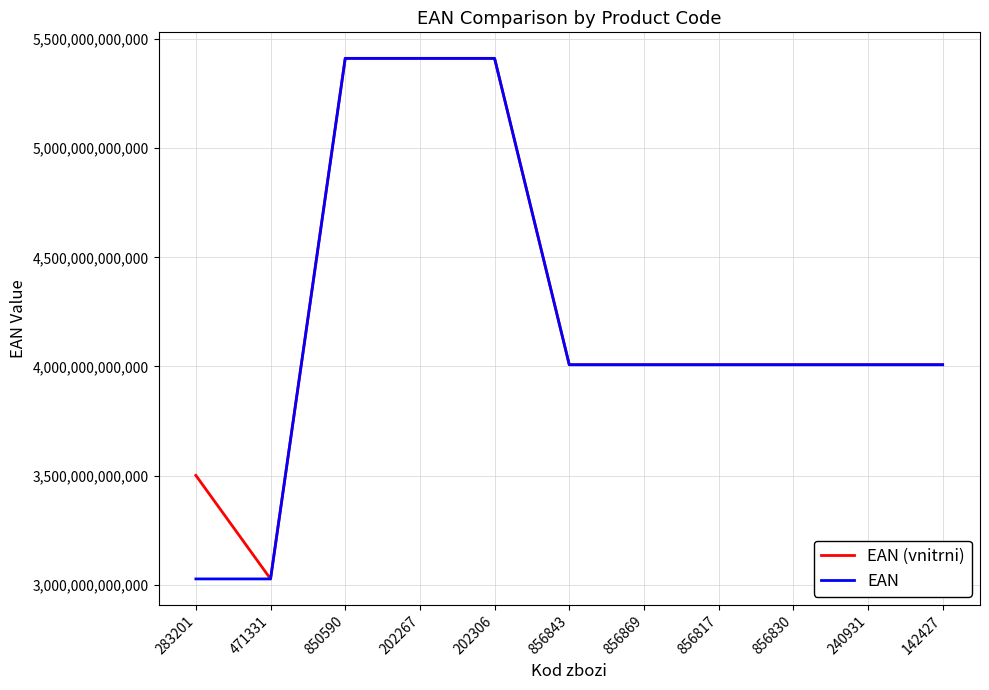

The value of EAN at 202267 is 5411313912006. True or false?

True